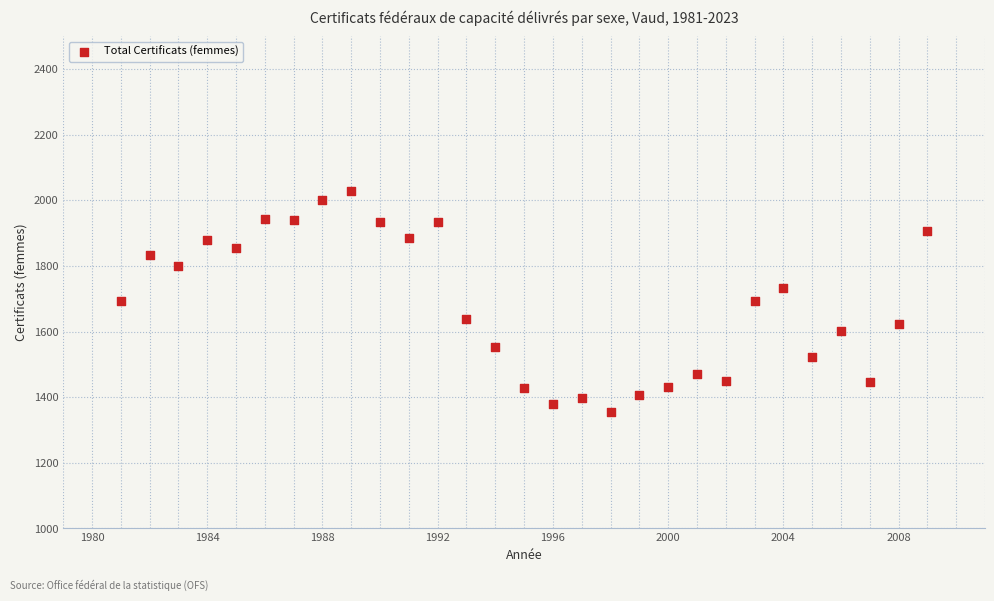

What is the range of X values (max minus min)?

28